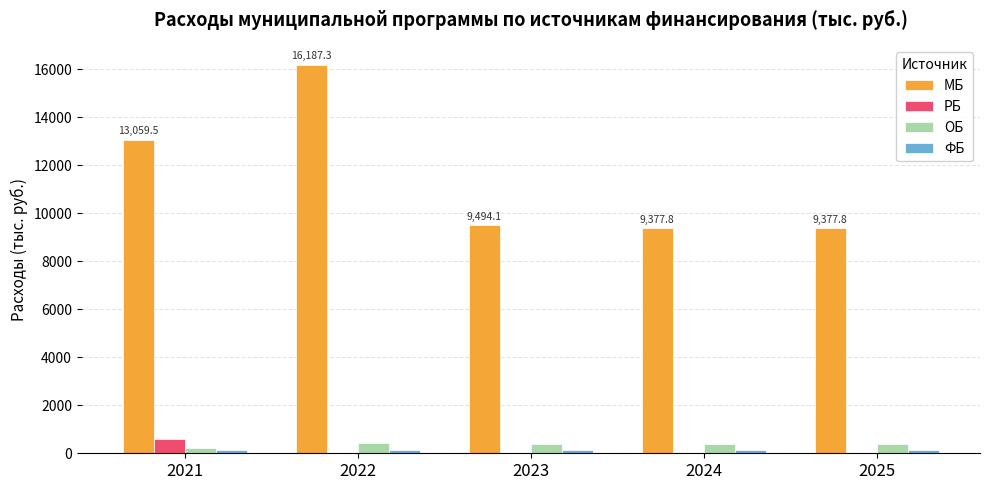

Which series has the widest spread of values?

МБ